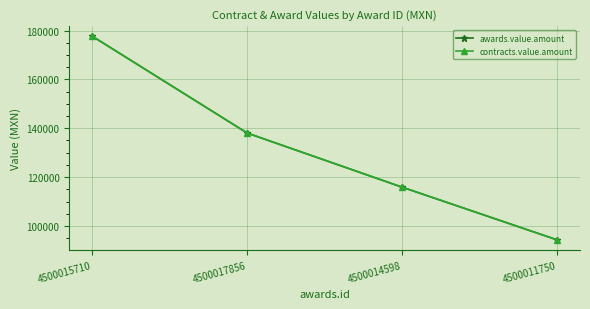

What is the approximate value of contracts.value.amount at 4500015710?

177630.0